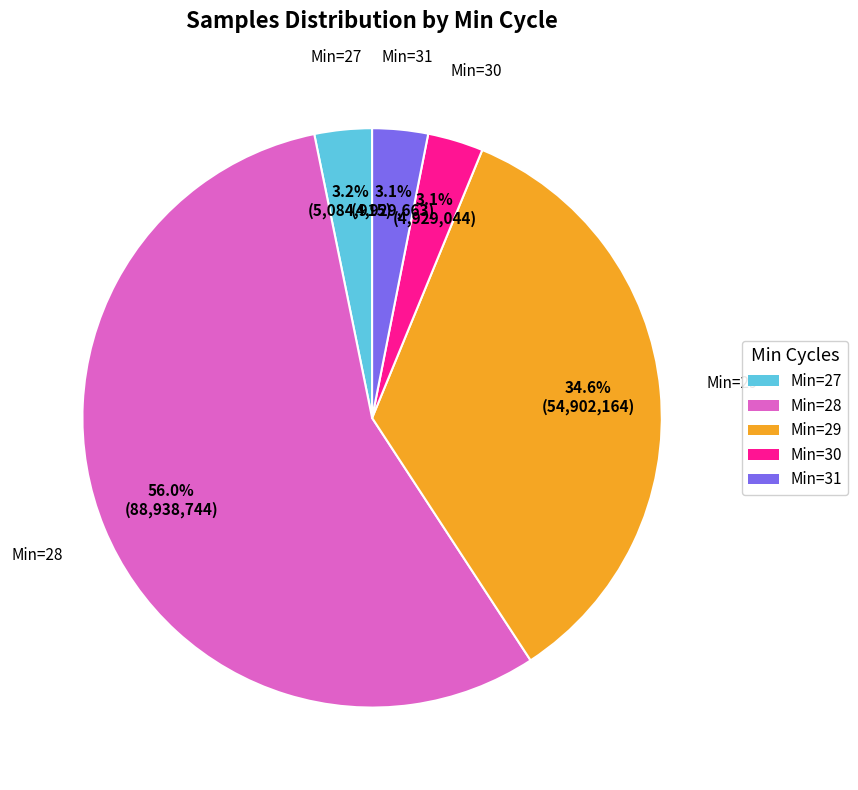

Which category has the biggest portion of the pie?

Min=28